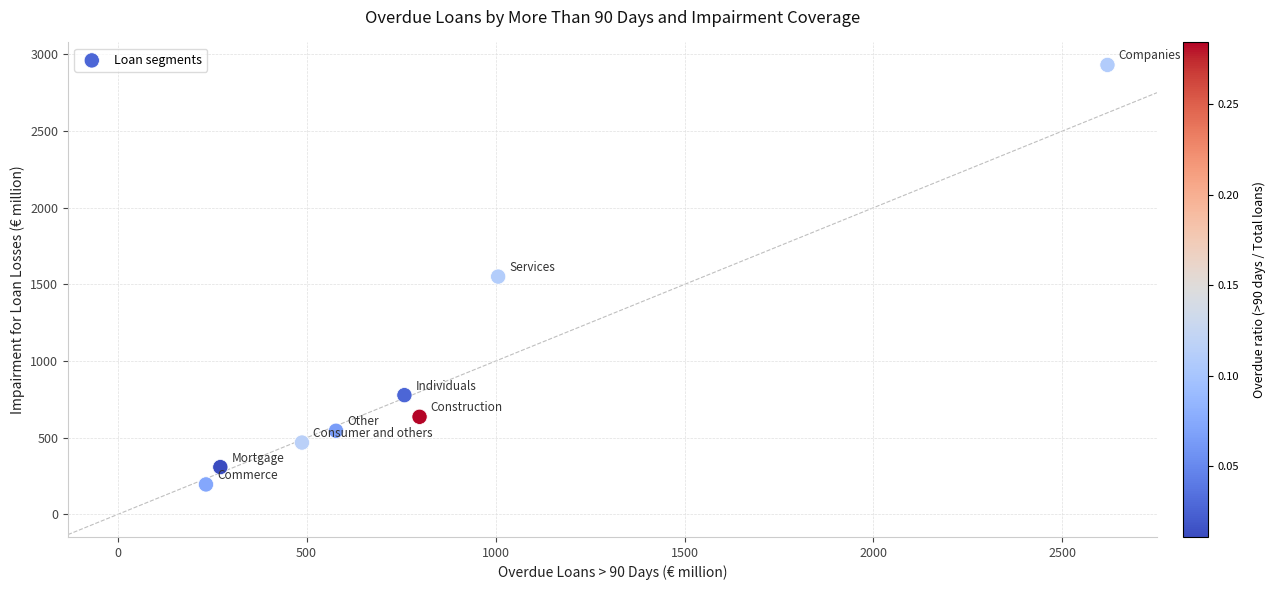

What is the range of Y values (max minus min)?

2735